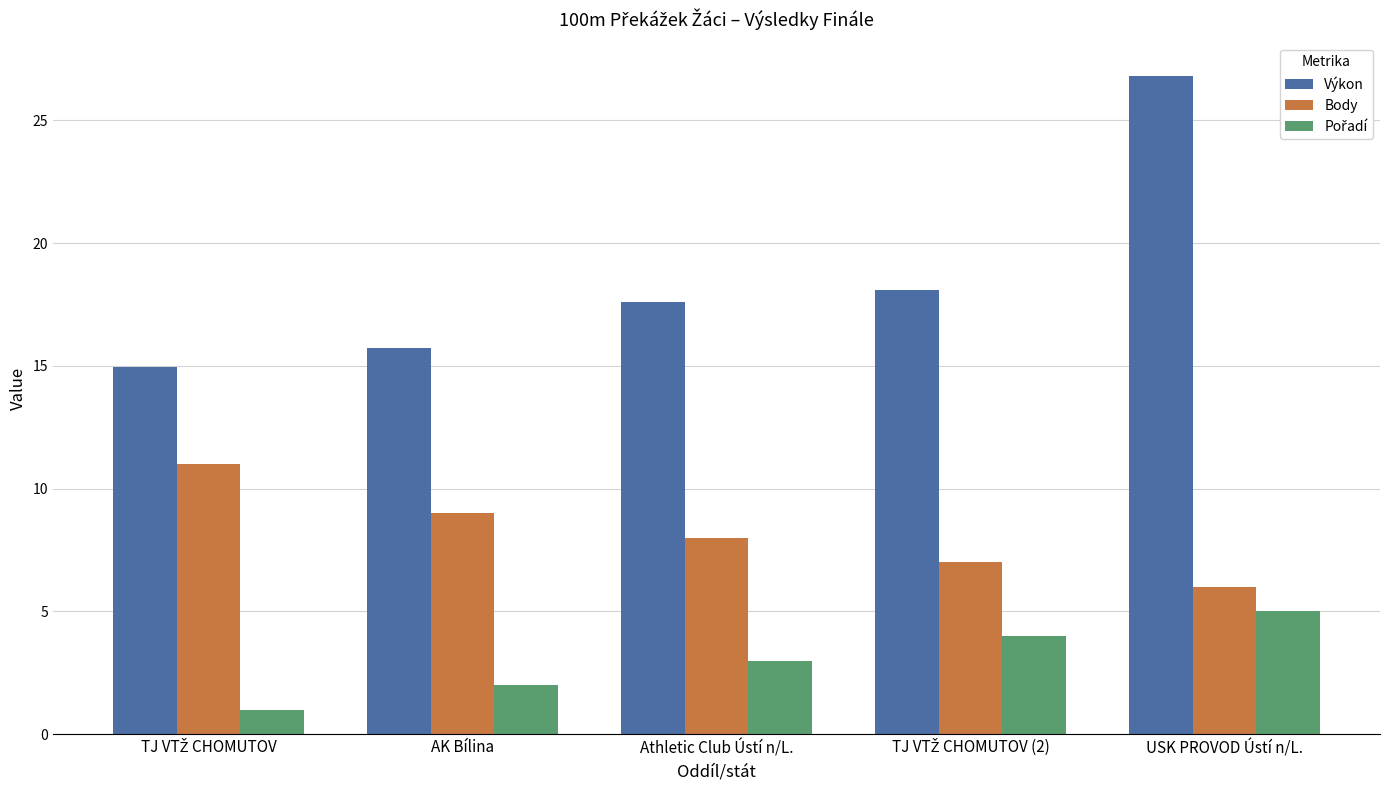

What is the average value of the Výkon series?

18.6